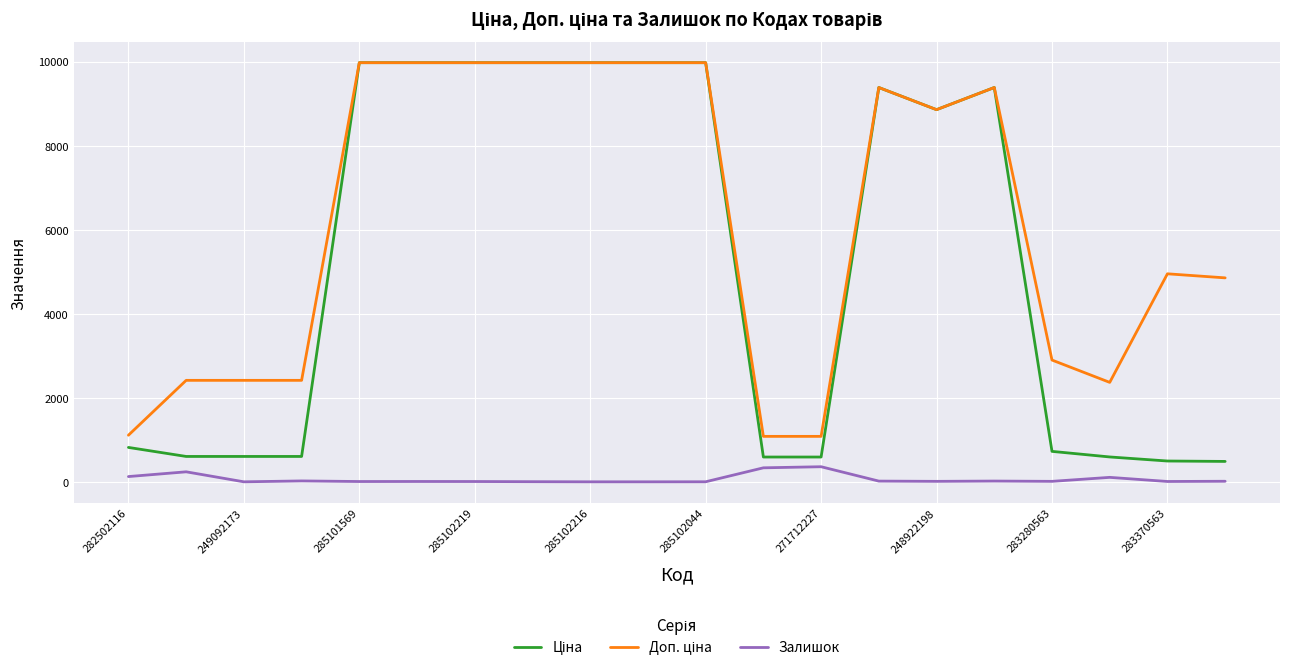

What is the maximum value shown in the chart?

9975.0